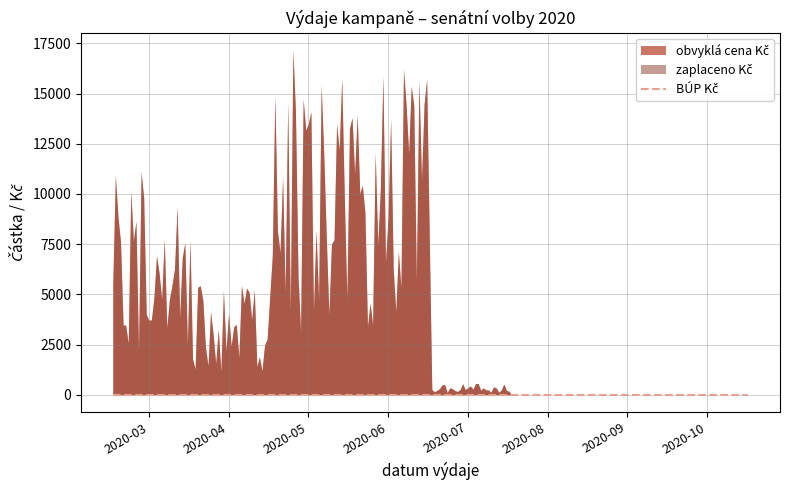

True or false: zaplaceno Kč and BÚP Kč cross at least once.

False